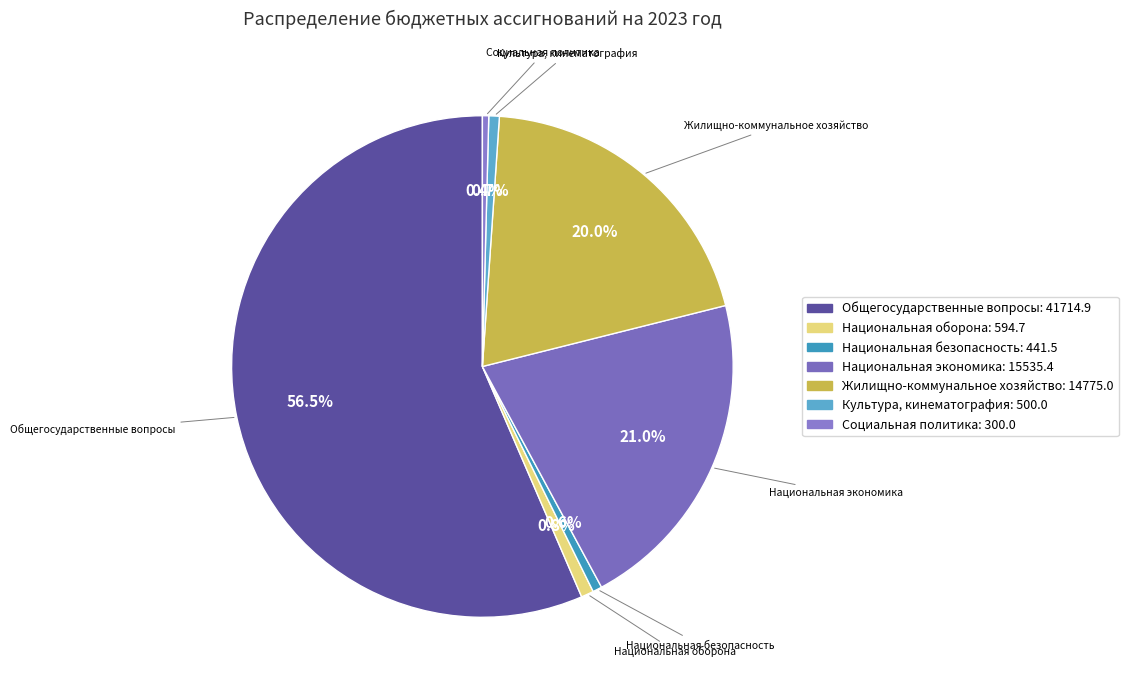

Is Национальная безопасность the majority of the pie?

No